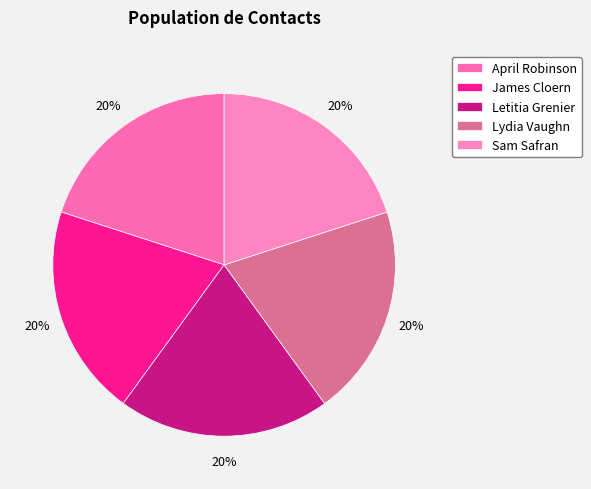

How many segments does this pie chart have?

5